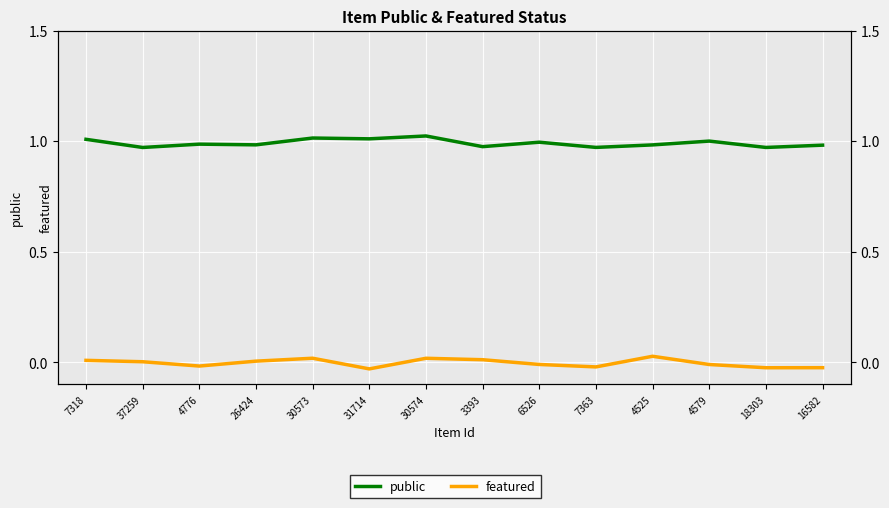

At 6526, list the series in order from largest to smallest.

public, featured